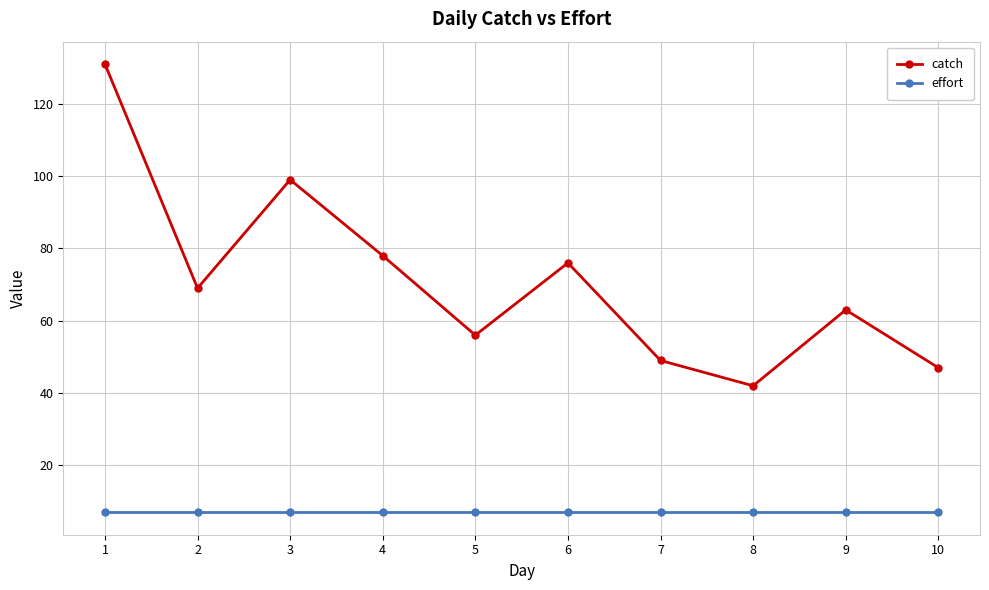

What is the value of the catch point at the 8th from the left?

42